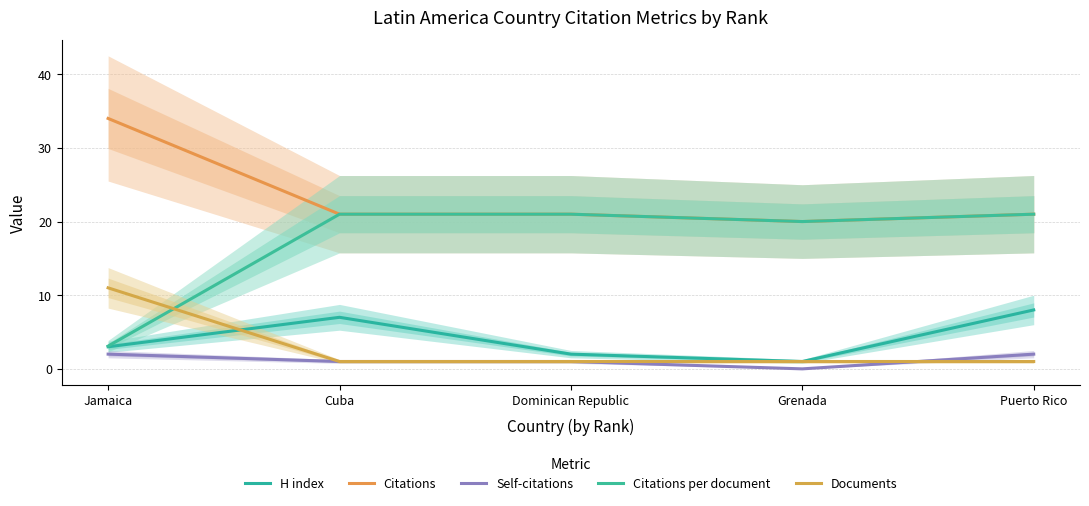

How many intersections are there between Documents and H index?

1